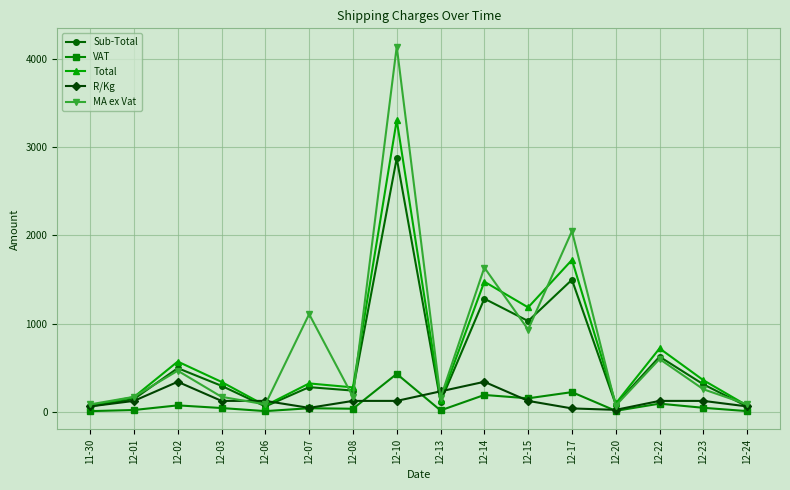

The Sub-Total series shows 1282.1 at 12-14. True or false?

True